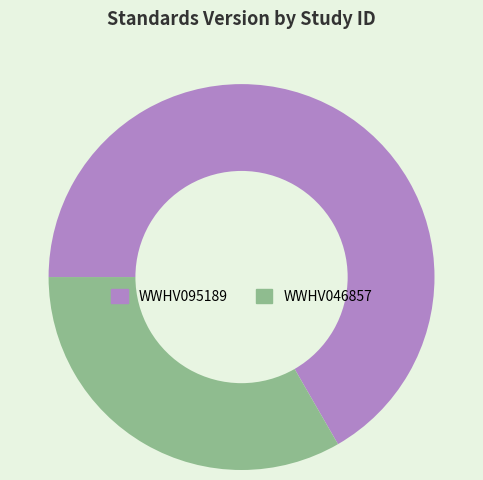

Is the sum of WWHV046857 and WWHV095189 greater than half?

Yes